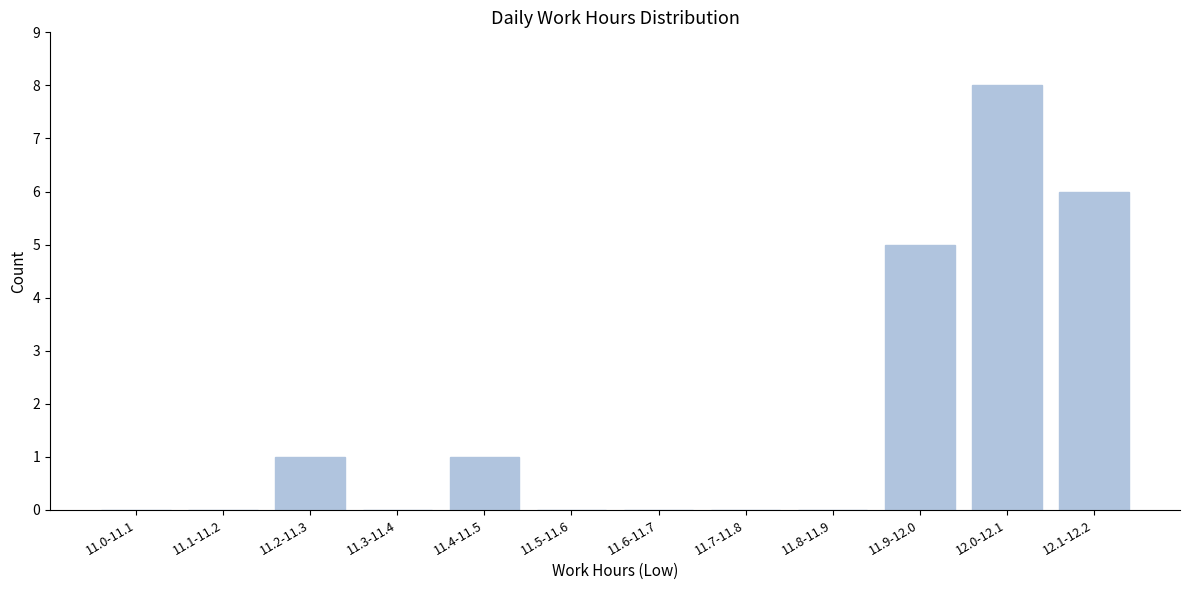

Reading left to right, extract all data points from this chart.

11.0-11.1=0	11.1-11.2=0	11.2-11.3=1	11.3-11.4=0	11.4-11.5=1	11.5-11.6=0	11.6-11.7=0	11.7-11.8=0	11.8-11.9=0	11.9-12.0=5	12.0-12.1=8	12.1-12.2=6